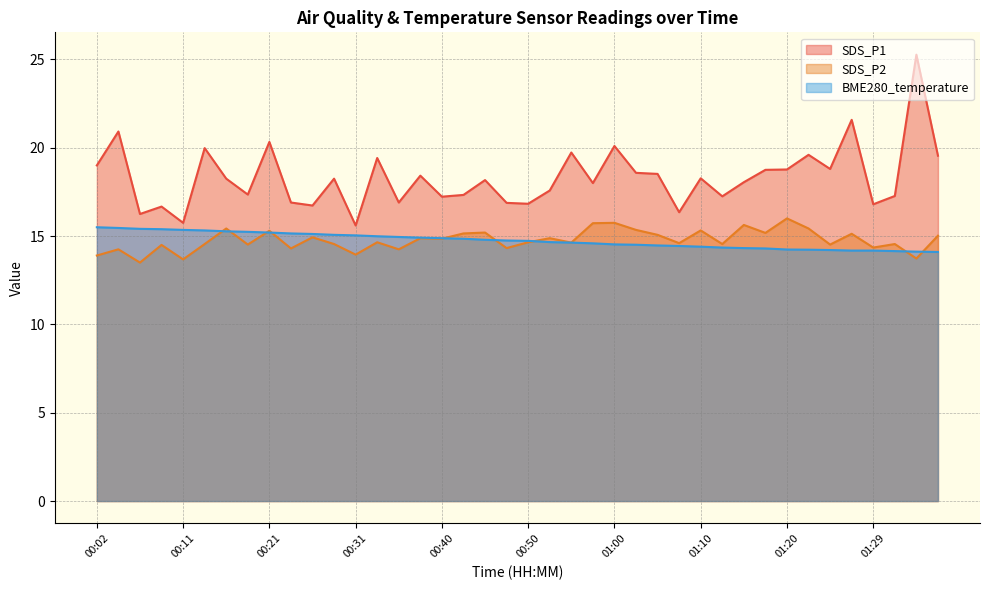

True or false: SDS_P1 and BME280_temperature intersect in this chart.

False